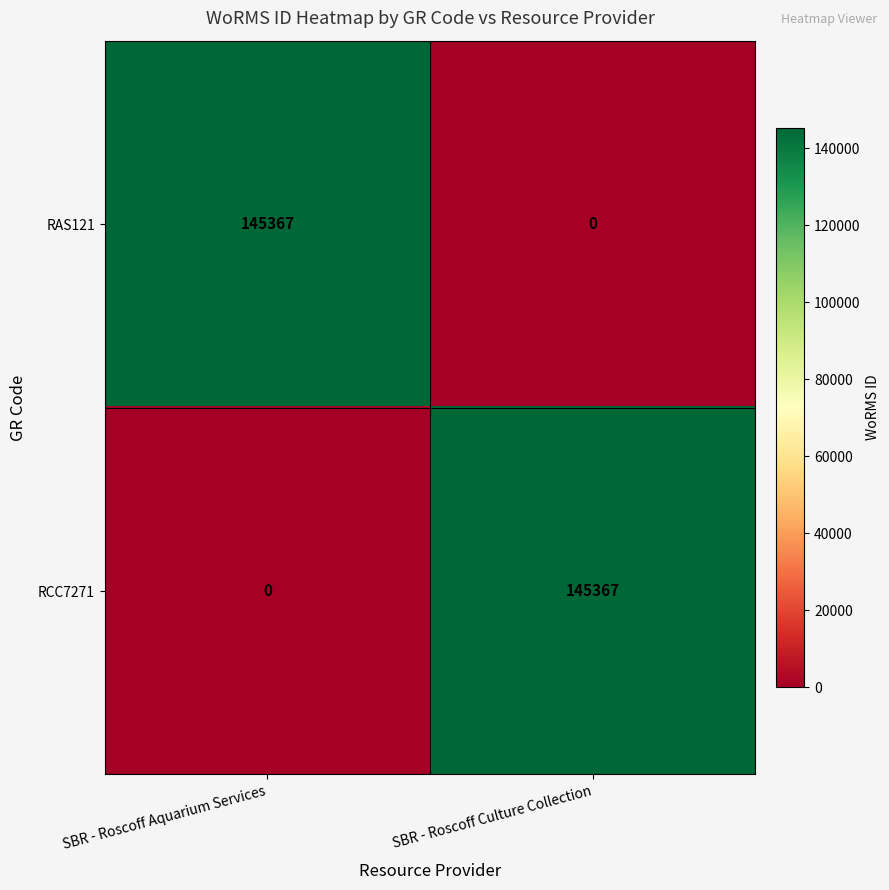

What is the difference between the highest and lowest values at SBR - Roscoff Aquarium Services?

145367